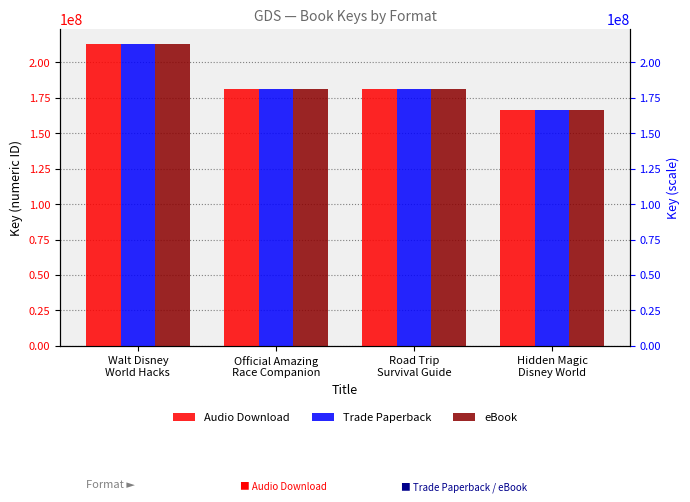

Is the value of Audio Download at Hidden Magic
Disney World greater than the value of eBook at Official Amazing
Race Companion?

No